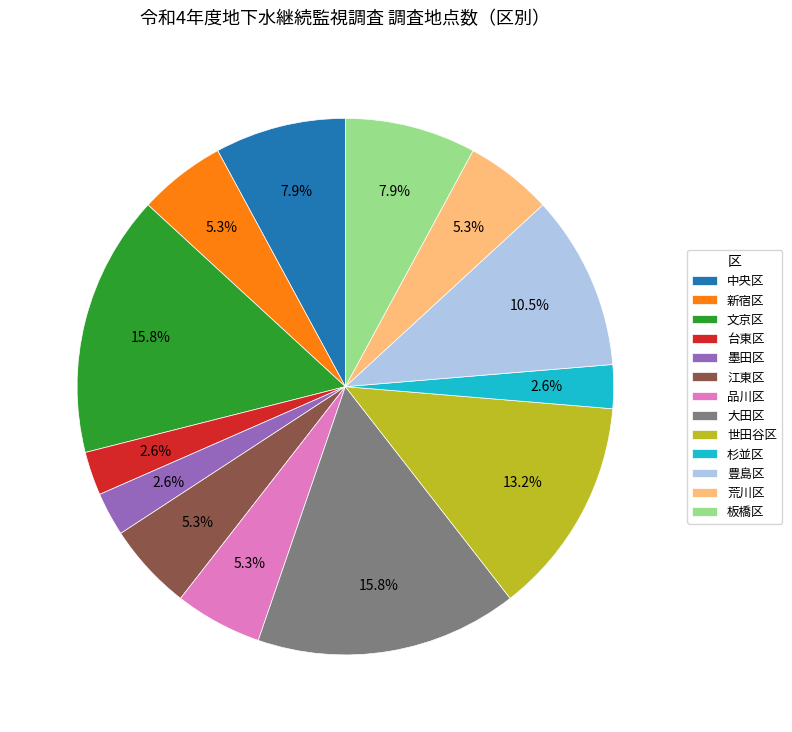

True or false: 大田区 accounts for 16% of the total.

True